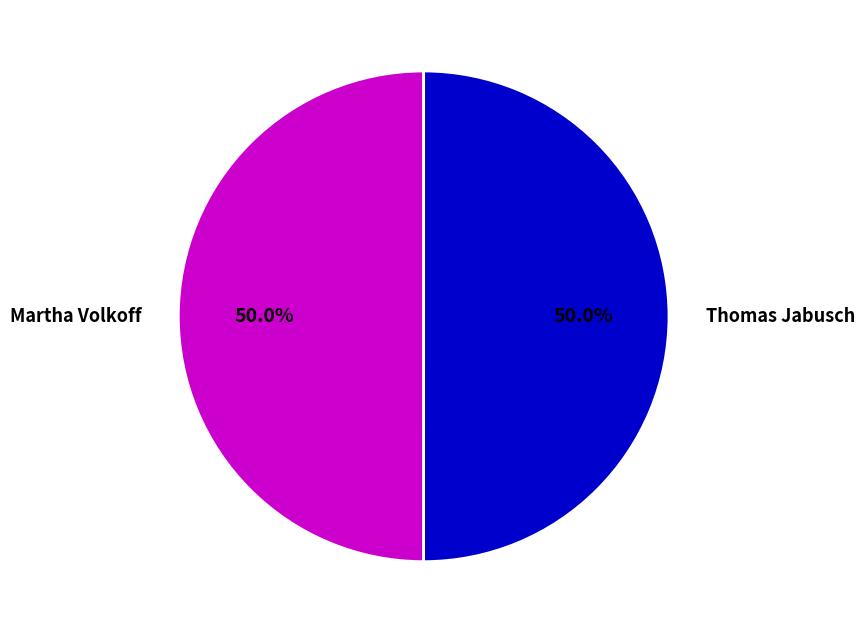

Count the number of slices in the pie.

2